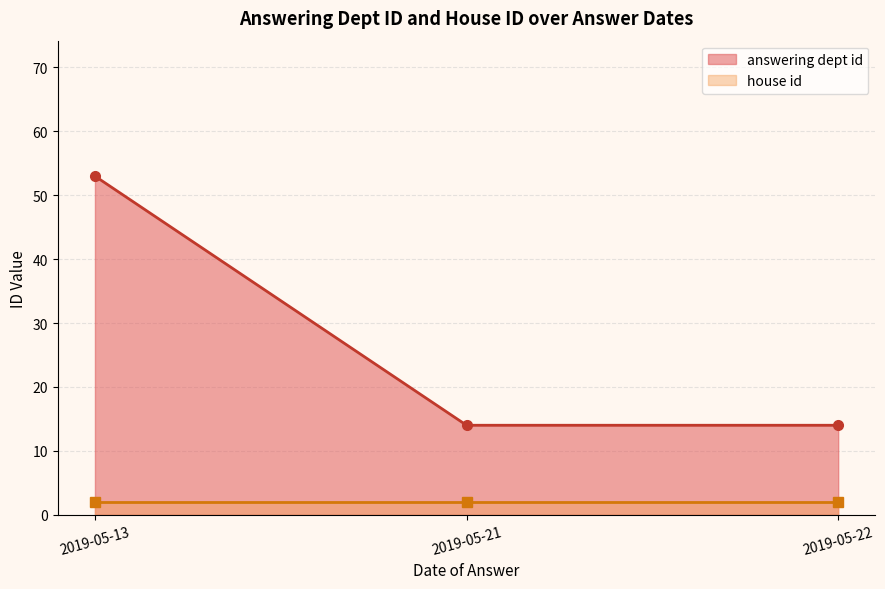

The value of house id at 2019-05-21 is 2. True or false?

True